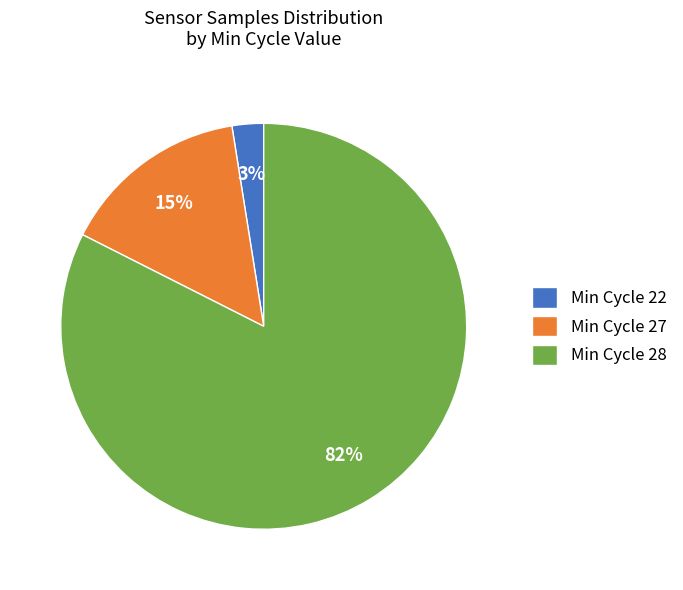

The Min Cycle 22 slice represents 11% of the pie. True or false?

False